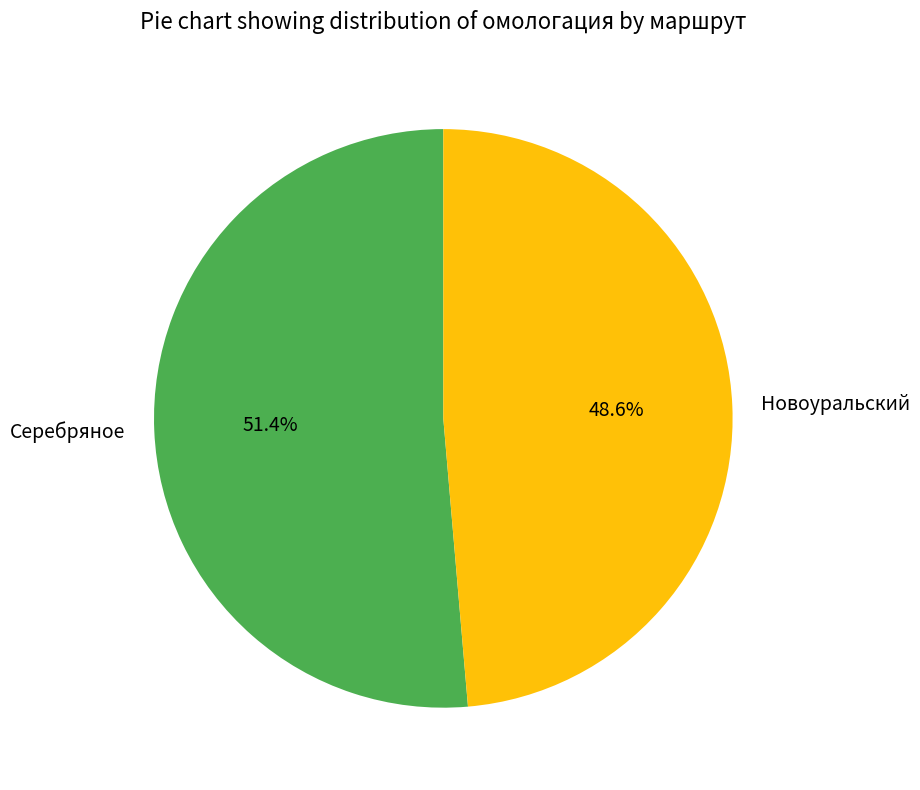

To the nearest percent, what portion does Новоуральский represent?

49%